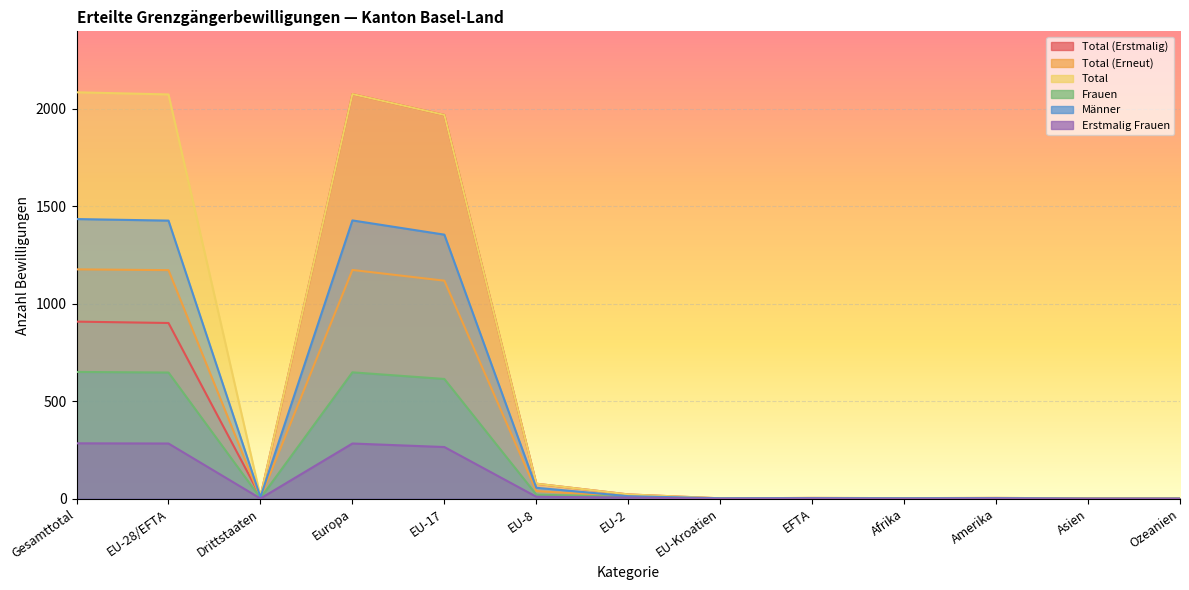

How many distinct data groups are displayed?

6